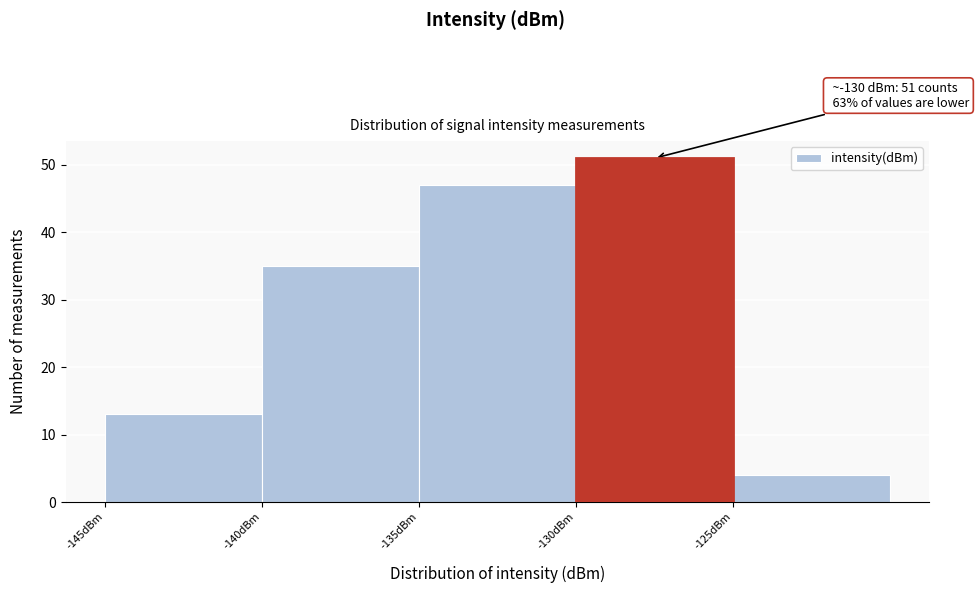

Over which range of the x-axis is the bar tallest?

-130 to -125